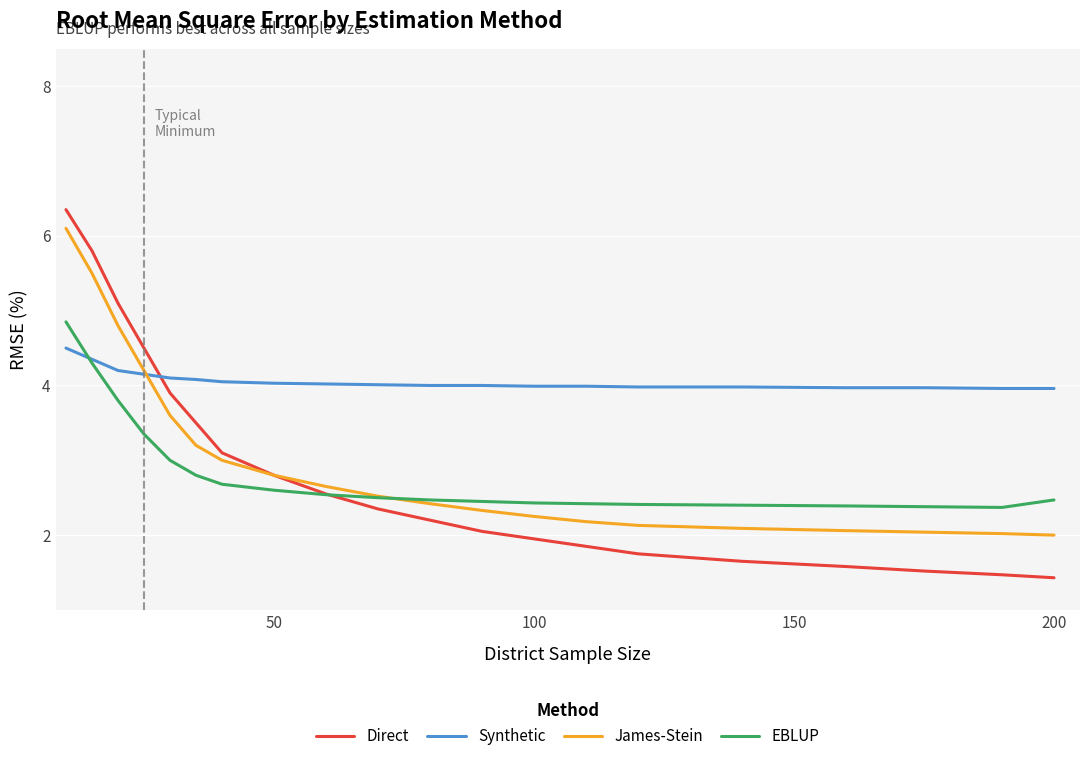

Which series has the largest total across all categories?

Synthetic